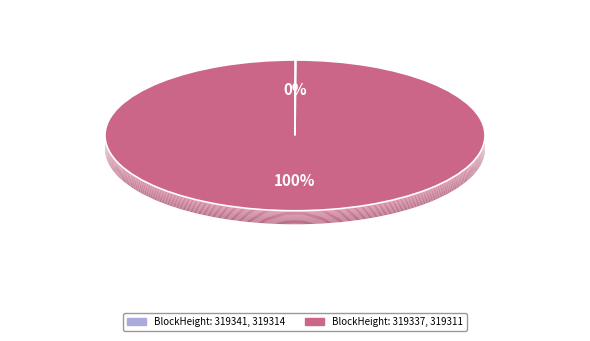

Count the number of slices in the pie.

4